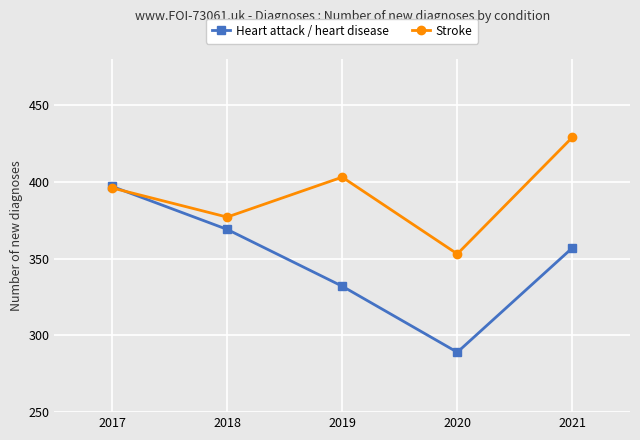

Which series has the largest total across all categories?

Stroke